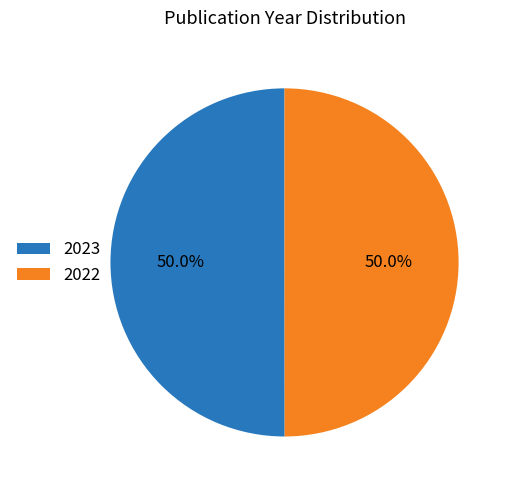

To the nearest percent, what is the average slice percentage?

50%